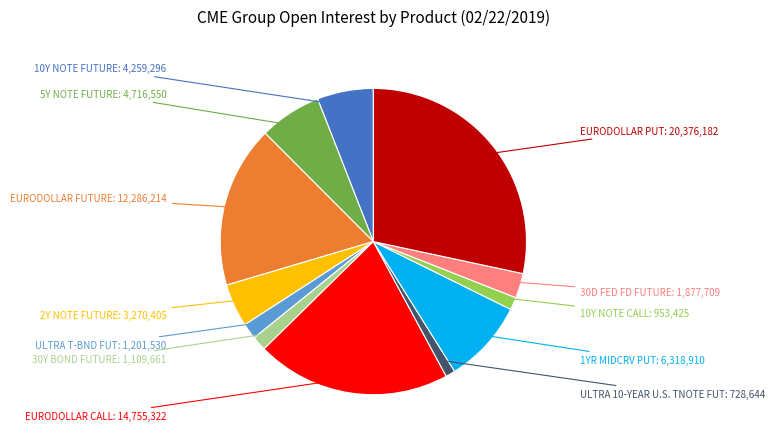

Does any single category account for the majority?

No